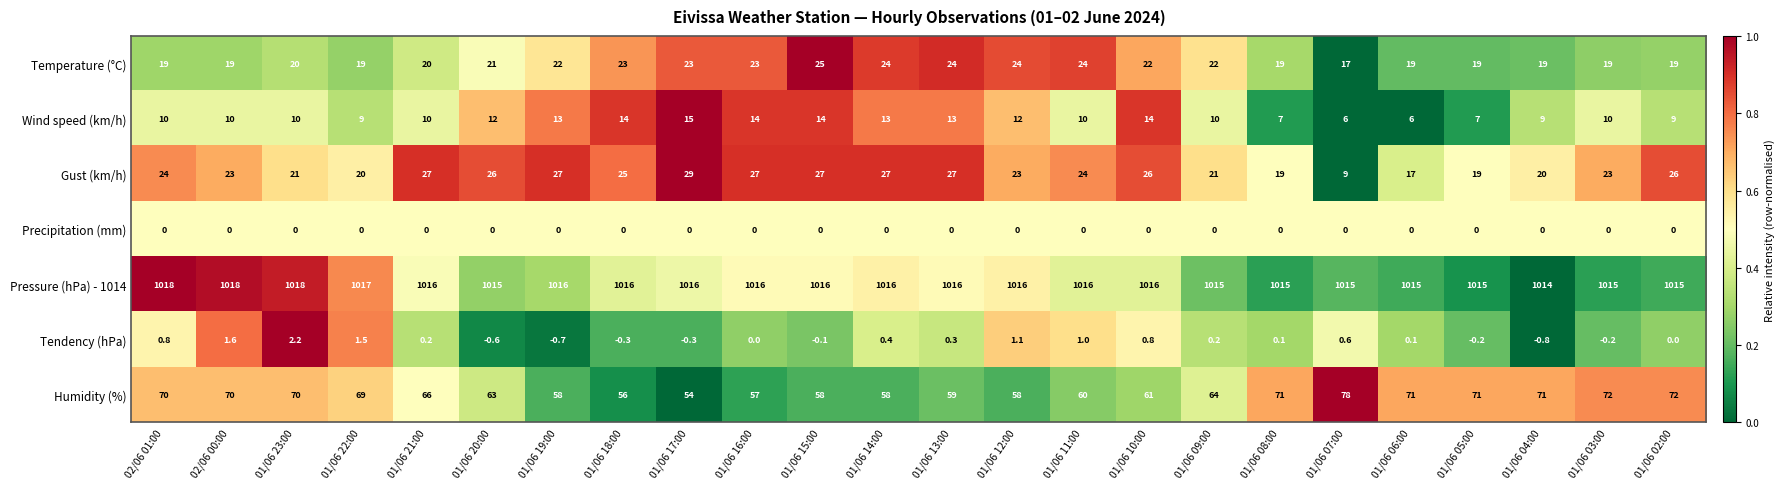

What is the sum of the Wind speed (km/h) values at 01/06 13:00 and 01/06 22:00?

22.0